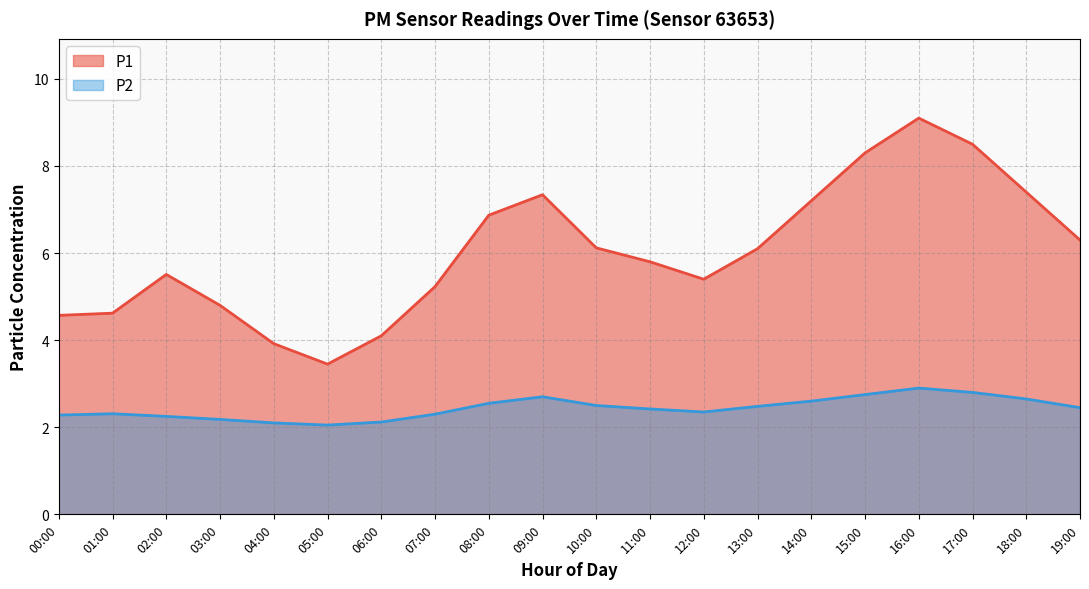

True or false: P1 and P2 intersect in this chart.

False